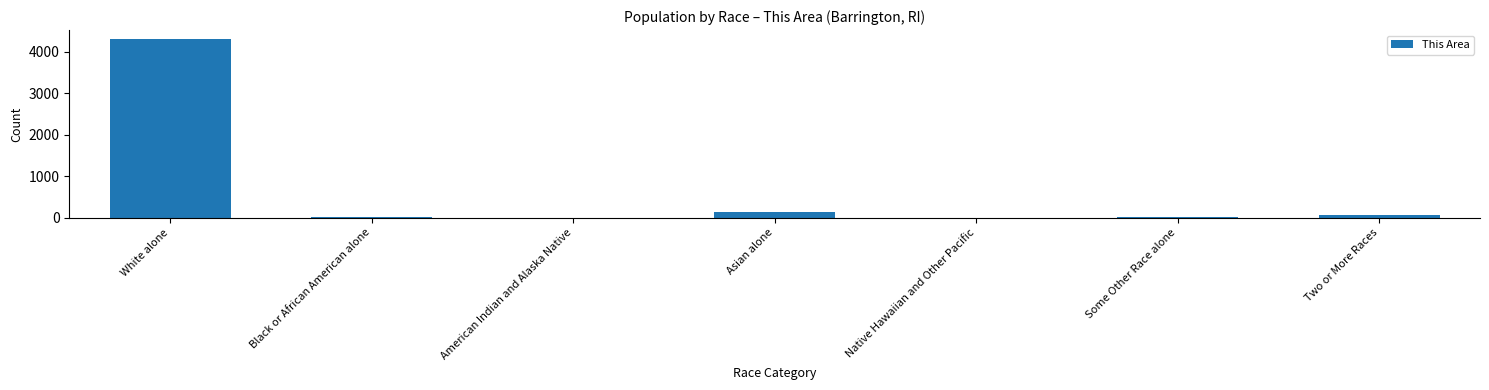

What is the sum of all values?

4531